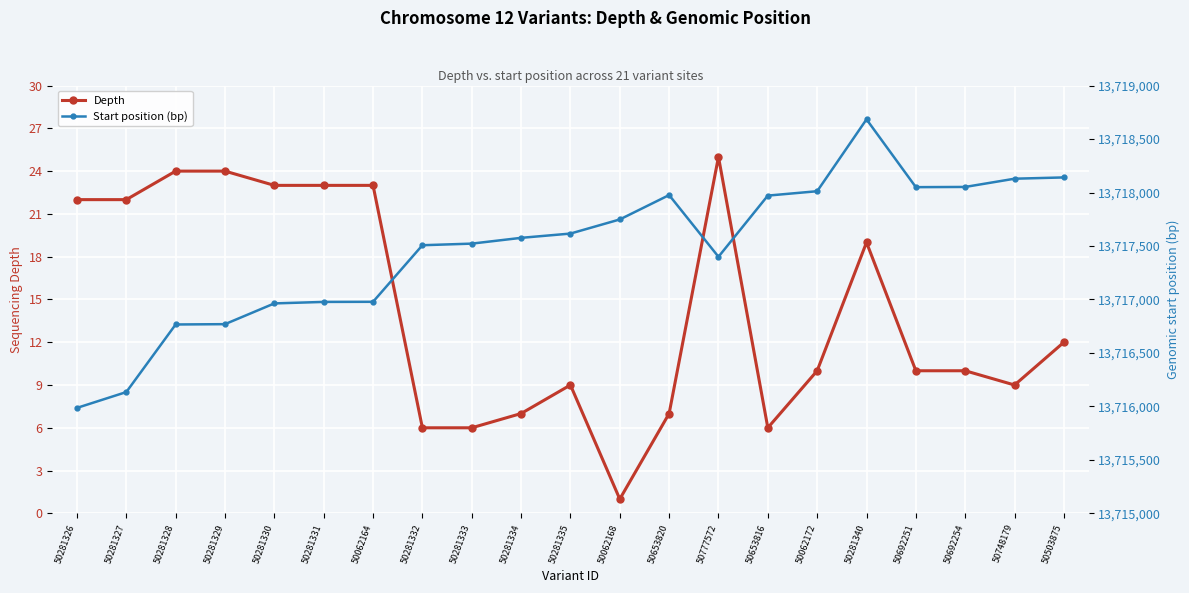

How many data points in Depth are above 10?

10